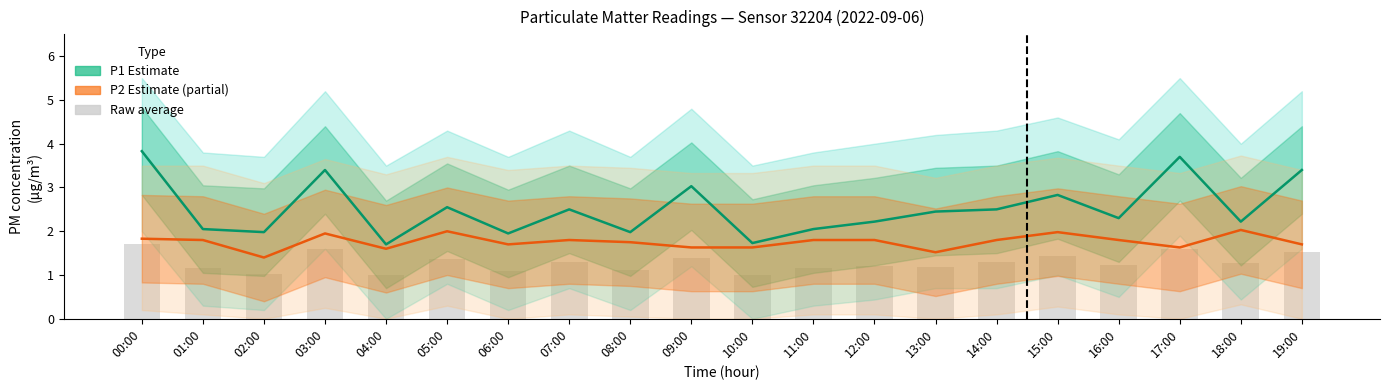

What is the sum of all P2 (Partial) values?

35.1